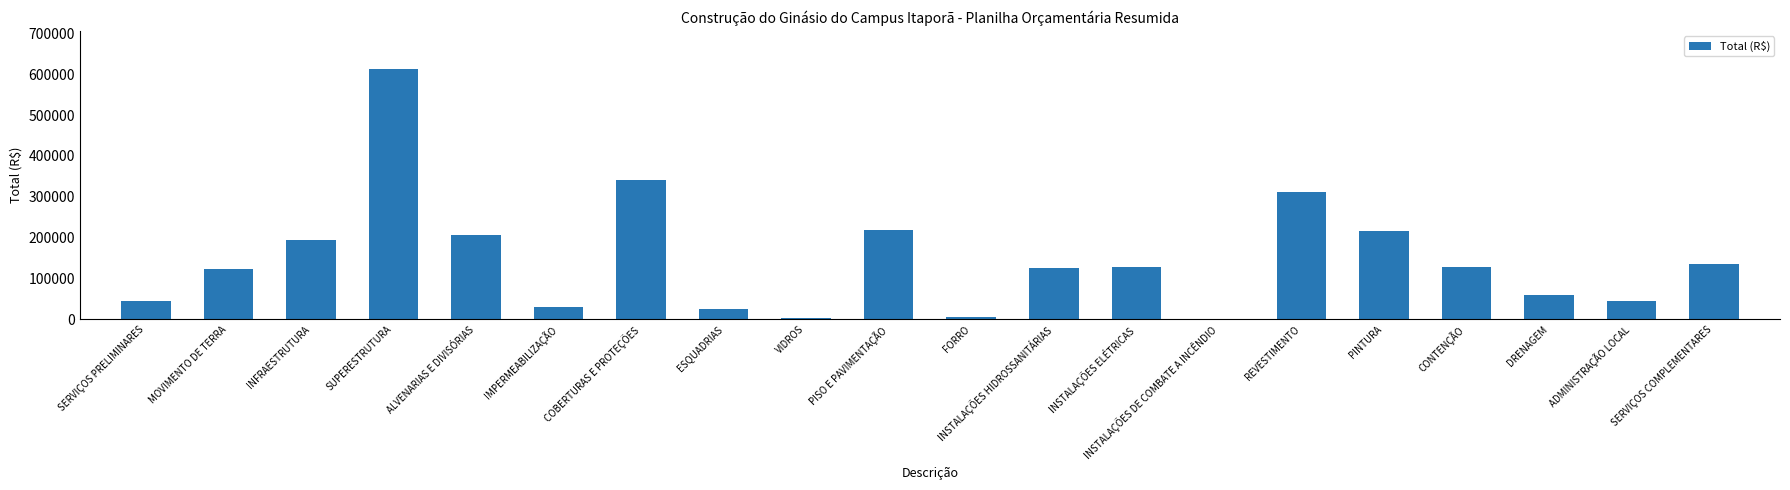

Which label corresponds to the largest value in the chart?

SUPERESTRUTURA